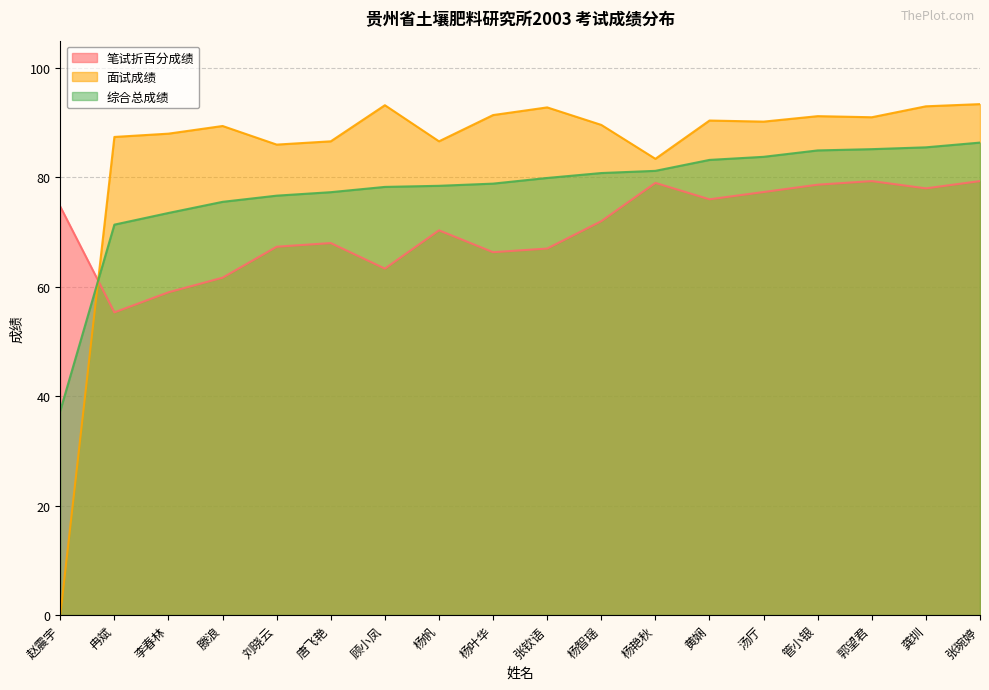

How many lines are shown in the chart?

3